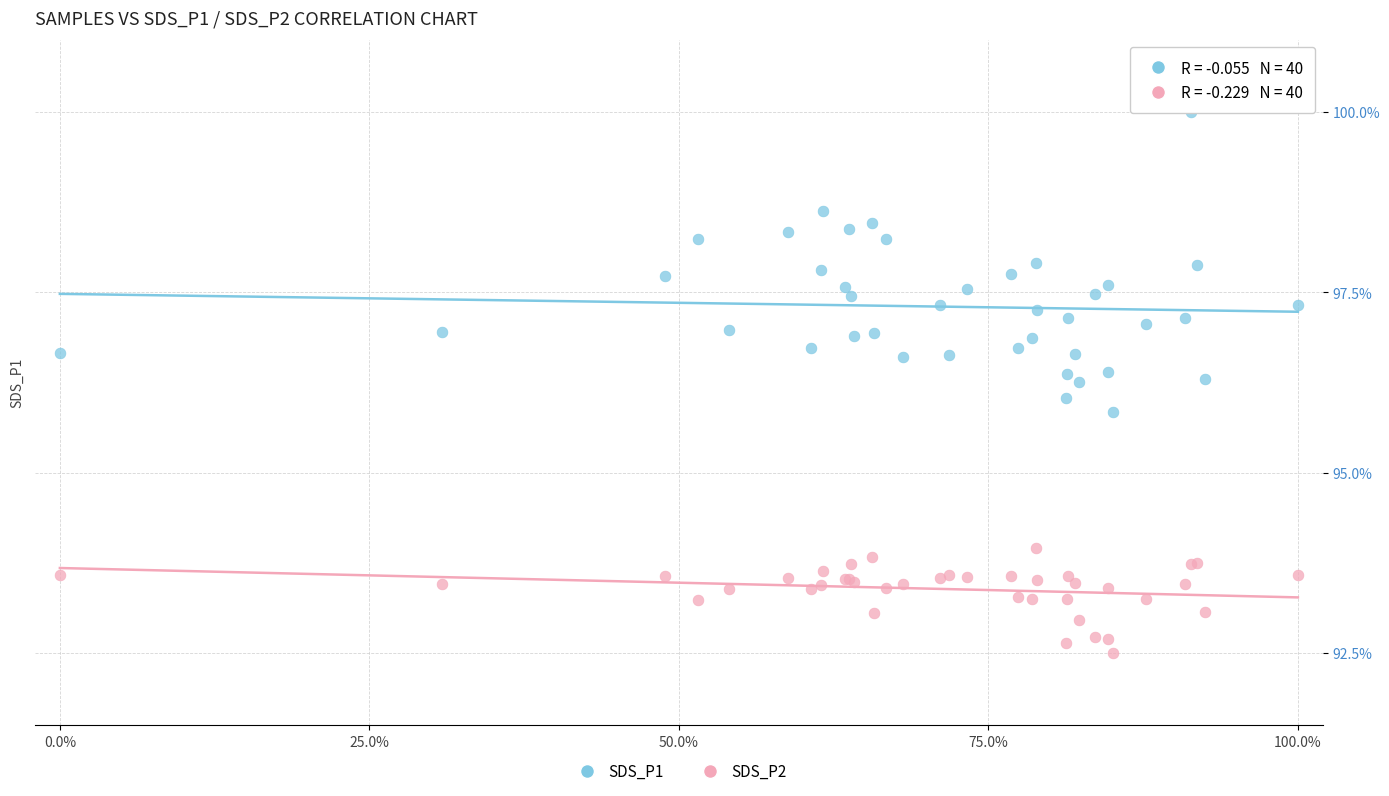

What is the X range (max minus min) for the scatter plot?

100.0